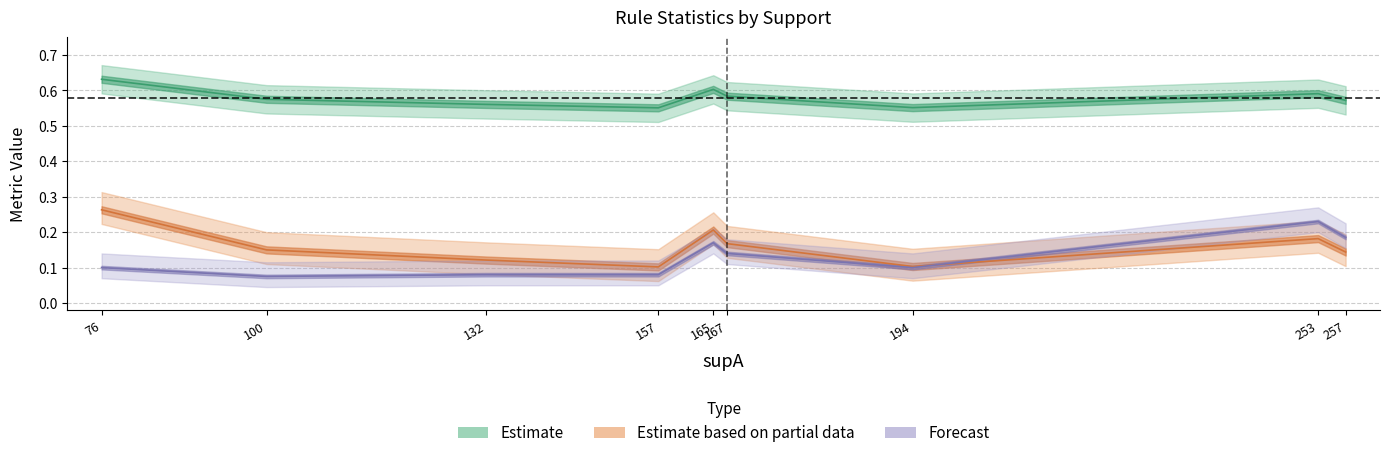

At which label does supB reach its peak?

253